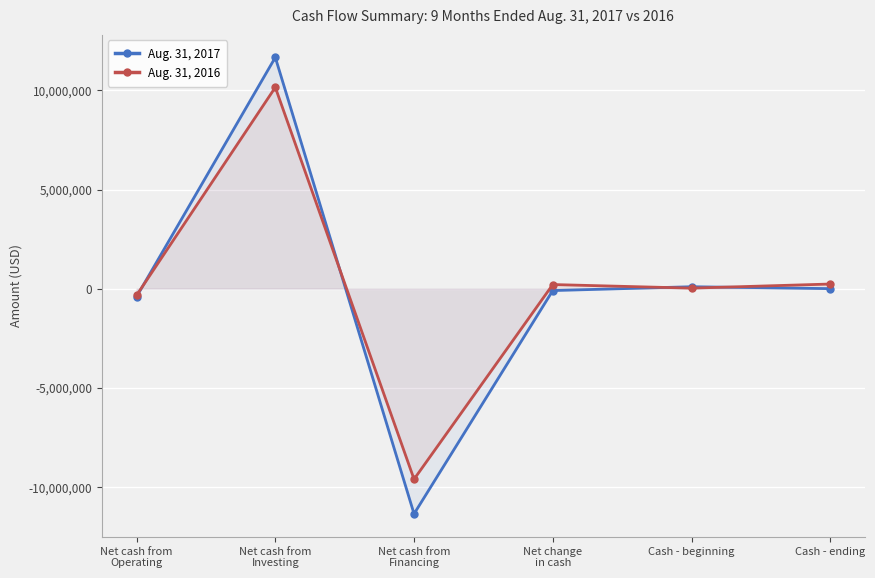

List the series in order of their peak value, highest first.

Aug. 31, 2017, Aug. 31, 2016